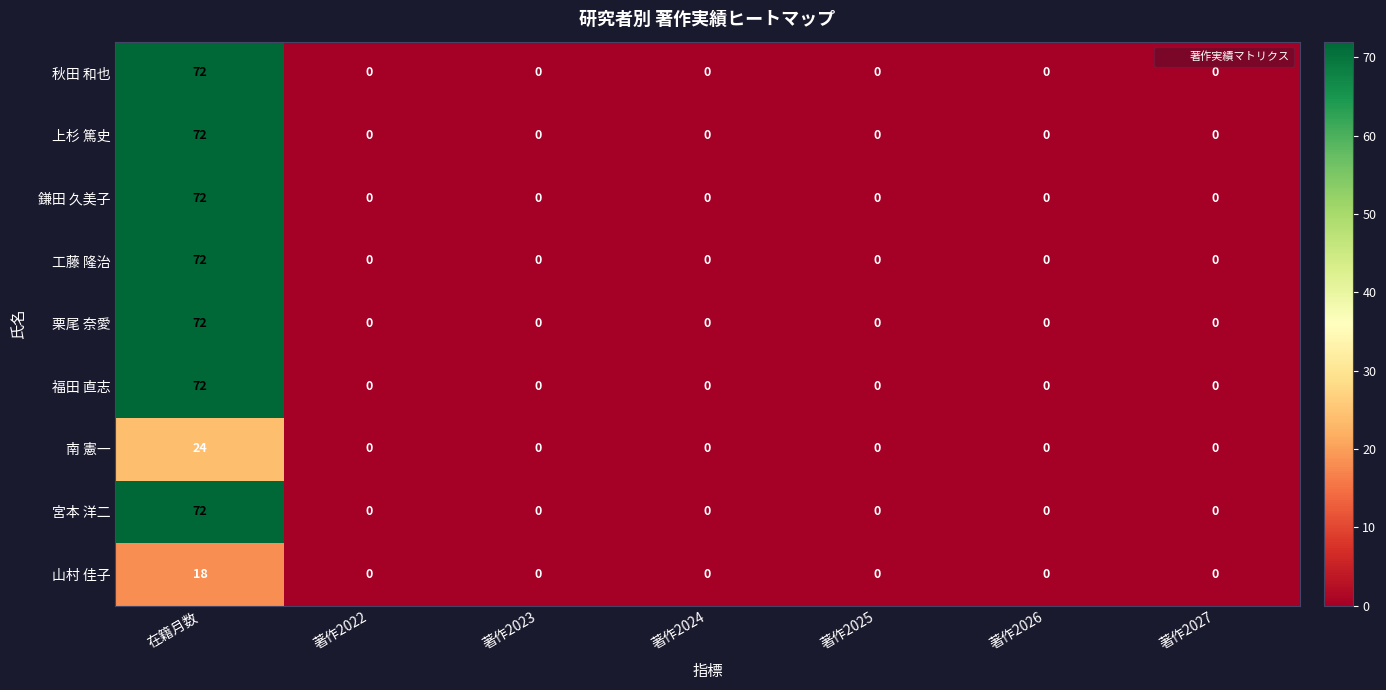

How many data points does each series have?

7